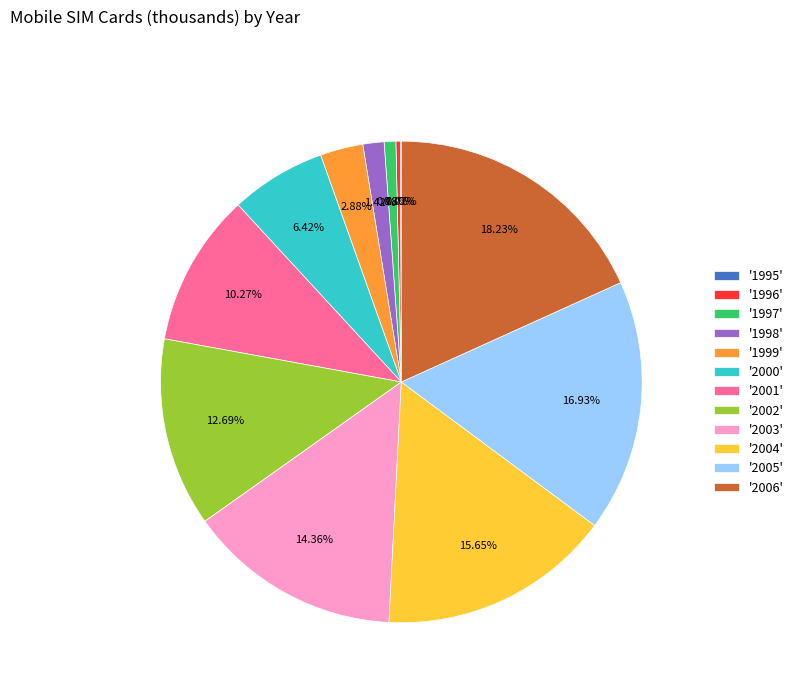

Is there any slice that represents more than half of the pie?

No